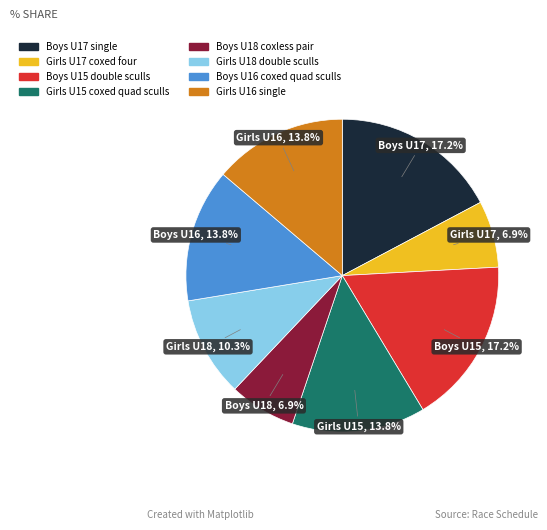

How many segments does this pie chart have?

8